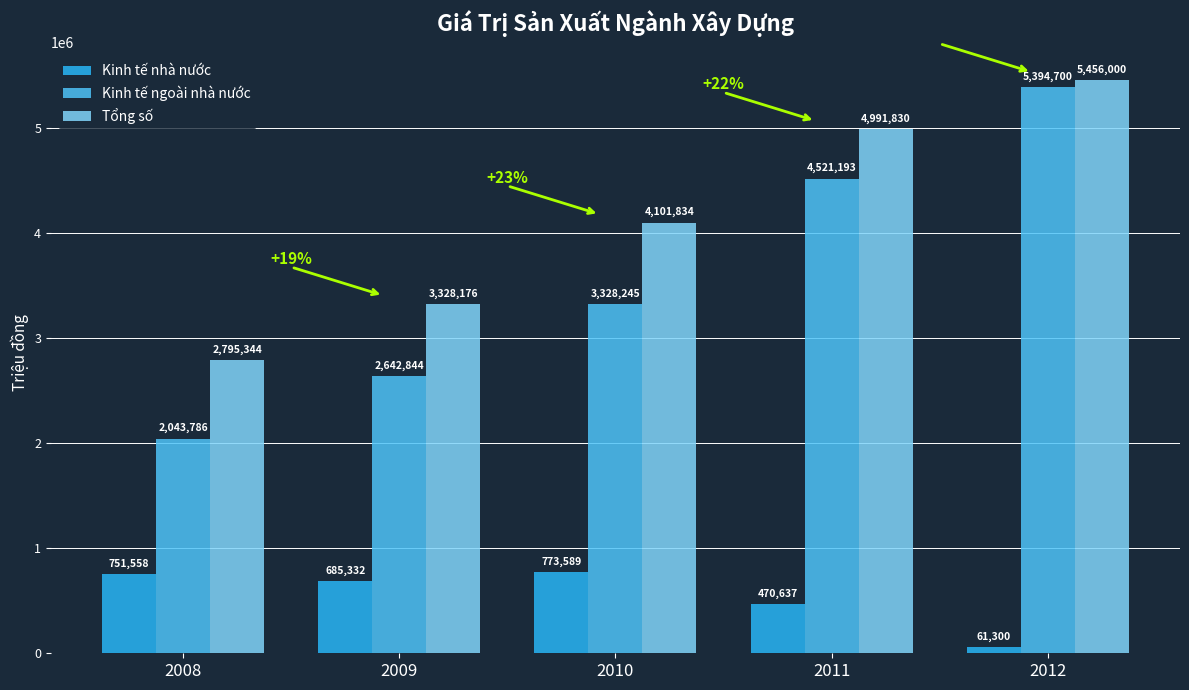

Is it true that Tổng số equals 6650023 at 2011?

False